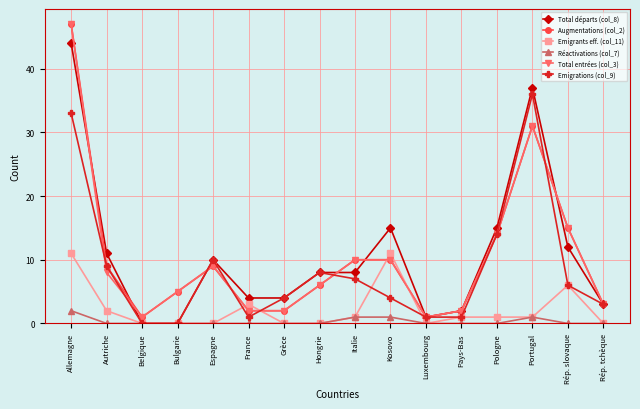

Reading right to left, transcribe all the data shown in this chart.

Total départs (col_8): 3	12	37	15	2	1	15	8	8	4	4	10	0	0	11	44
Augmentations (col_2): 3	15	31	14	2	1	10	10	6	2	2	9	5	1	9	47
Emigrants eff. (col_11): 0	6	1	1	1	0	11	1	0	0	3	0	0	0	2	11
Réactivations (col_7): 0	0	1	0	0	0	1	1	0	0	0	0	0	0	0	2
Total entrées (col_3): 3	15	31	14	2	1	10	10	6	2	2	9	5	1	8	47
Emigrations (col_9): 3	6	36	14	1	1	4	7	8	4	1	10	0	0	9	33